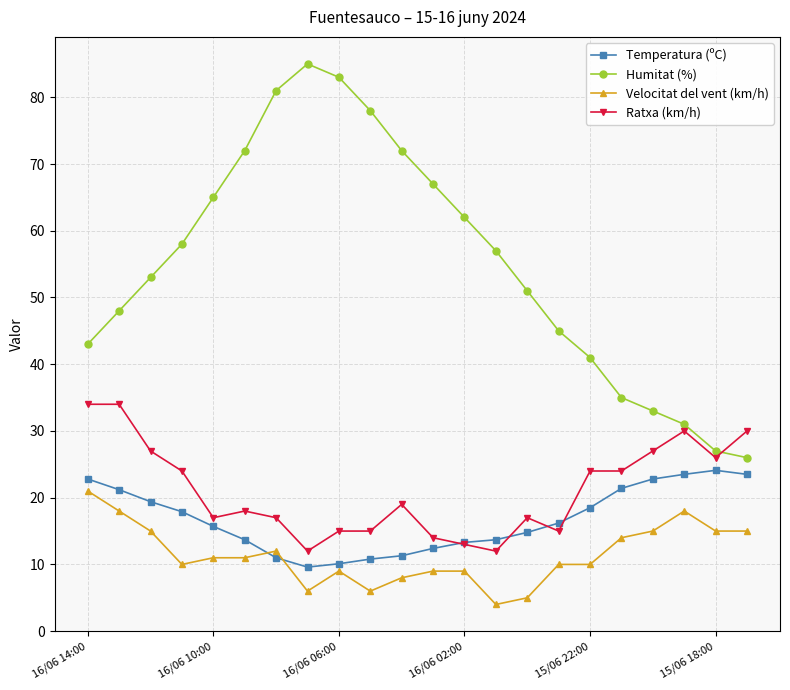

What is the greatest value displayed?

85.0